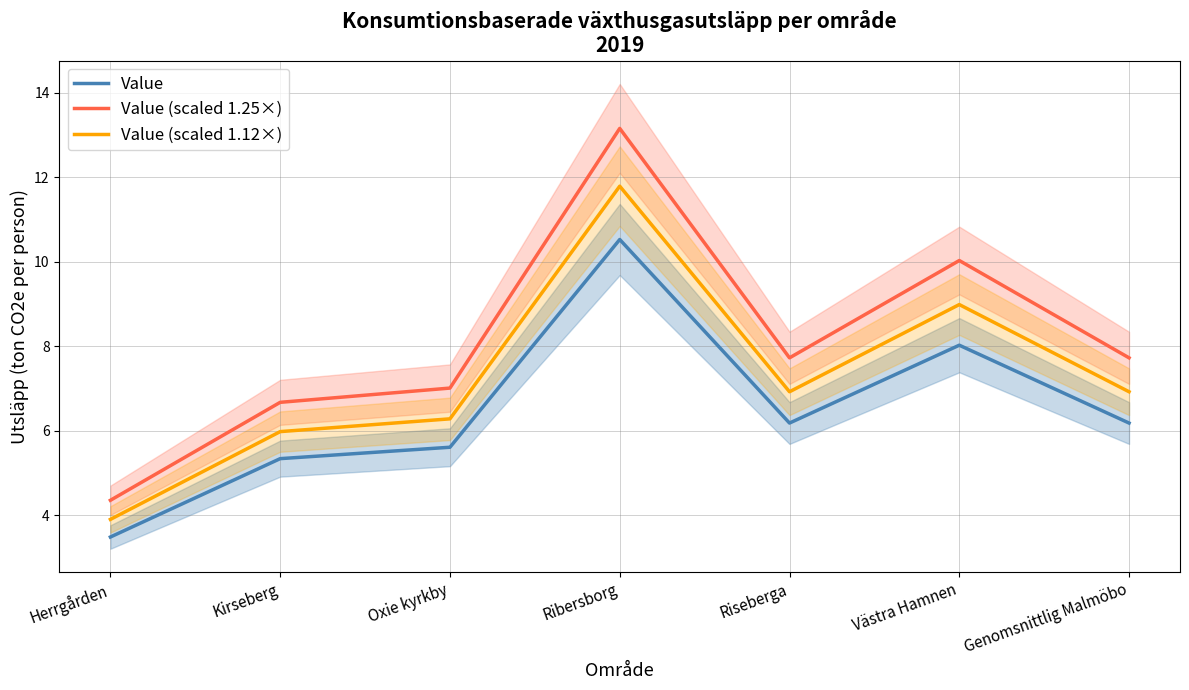

Is it true that Value equals 5.3 at Kirseberg?

True